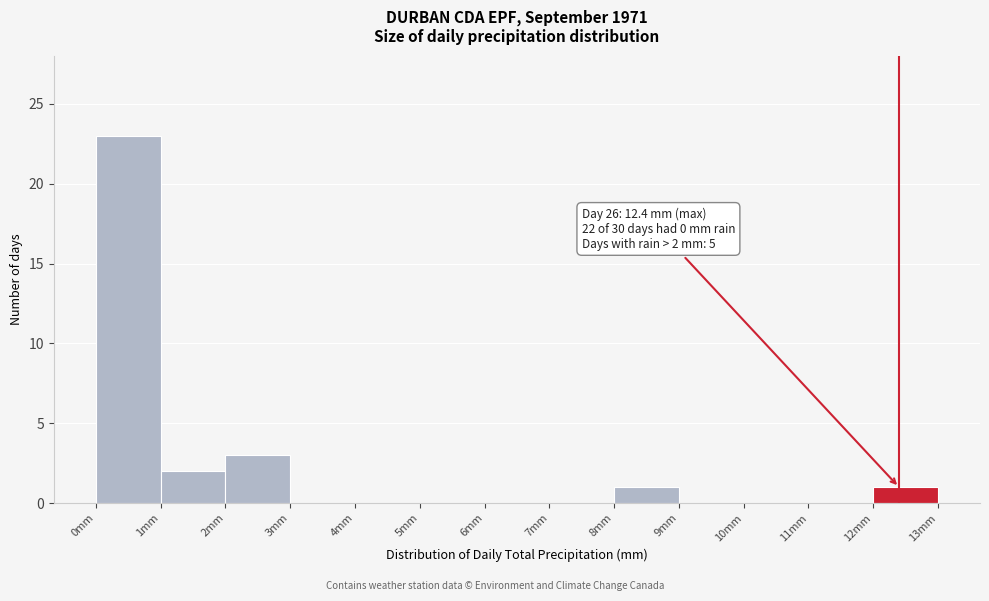

Which range on the x-axis has the tallest bar?

0 to 1